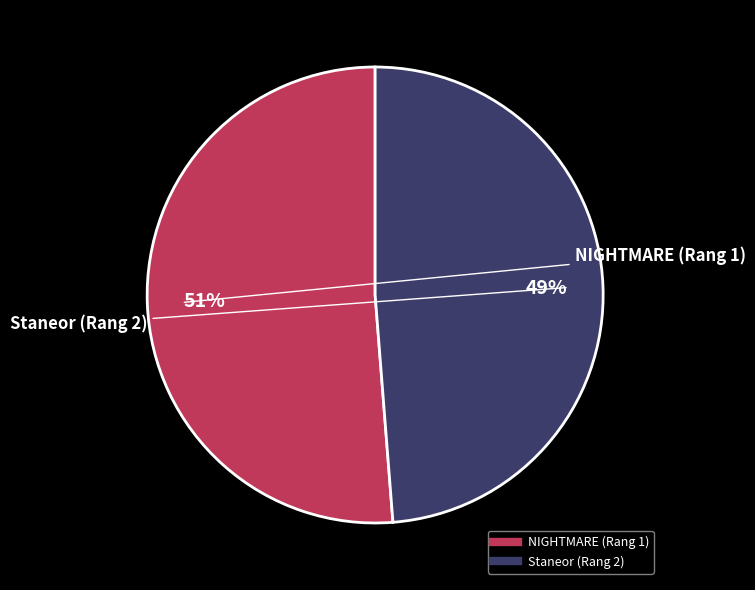

Which category has the smallest portion of the pie?

Staneor (Rang 2)